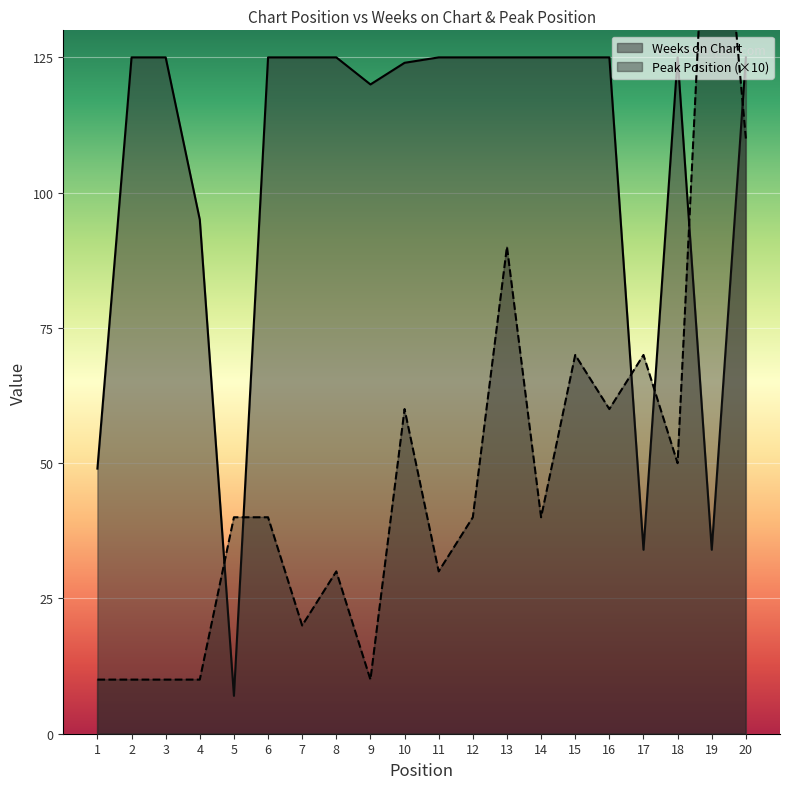

How many lines are shown in the chart?

2